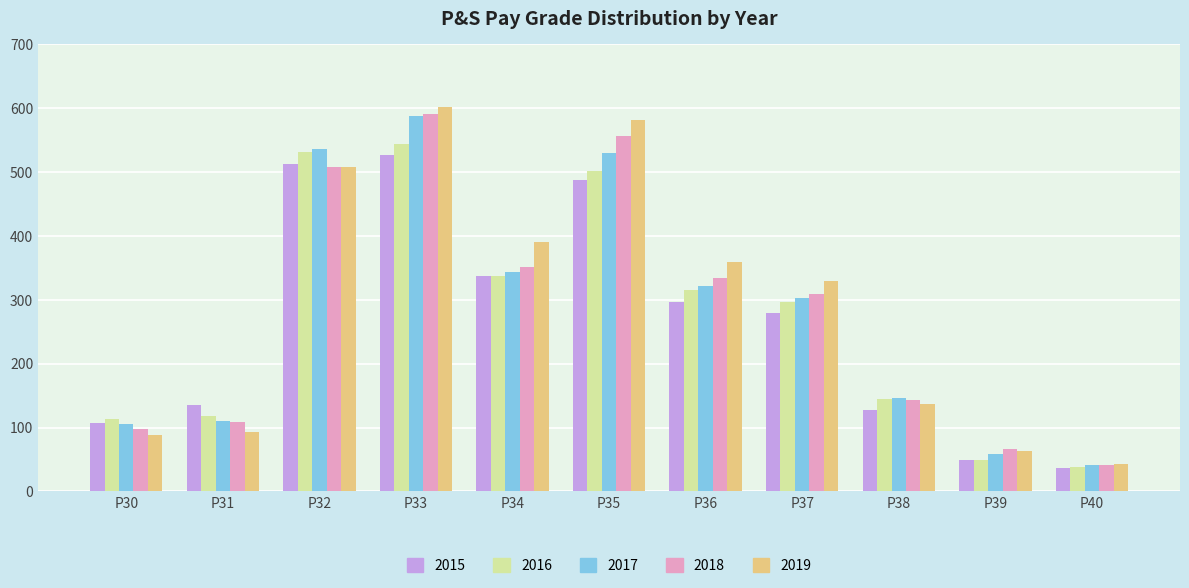

What is the sum of the 2017 values at P39 and P35?

587